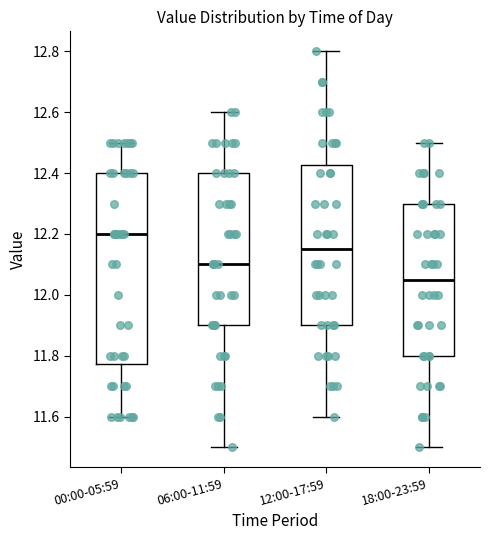

Where is the lower edge of the box for 06:00-11:59 on the y-axis? The values are not printed on the chart, so give them approximately, as read against the axis.

11.90